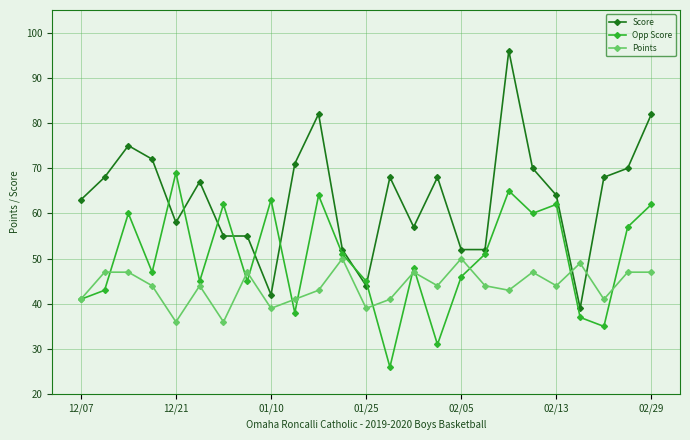

Rank the series by their average value, from lowest to highest.

Points, Opp Score, Score